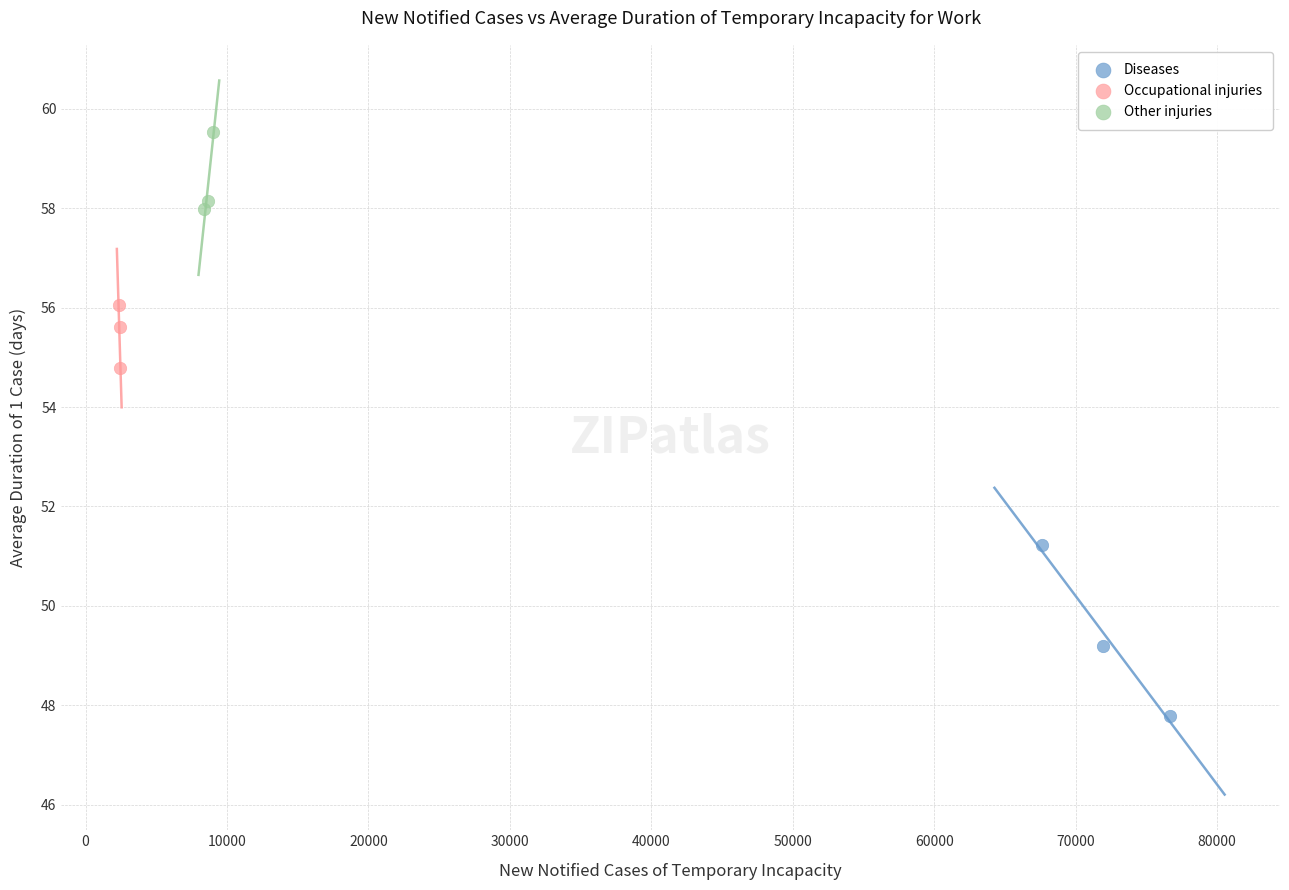

Which series has the largest Y range (max minus min)?

Diseases